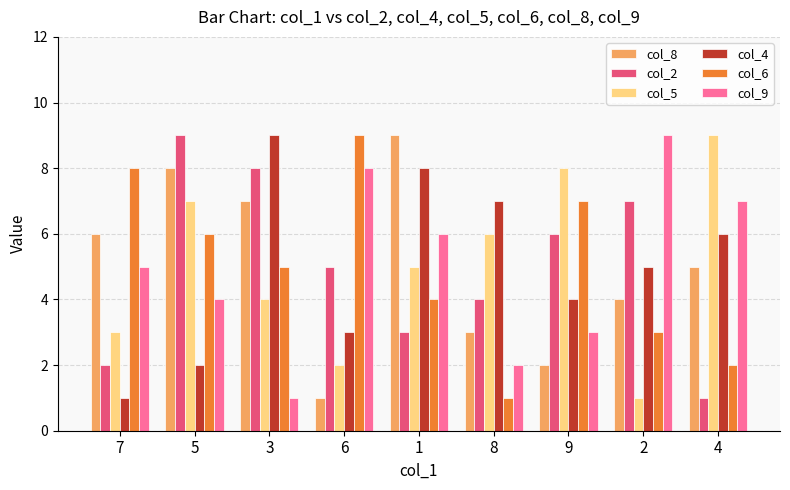

Where is col_9 nearest to the value 5?

7